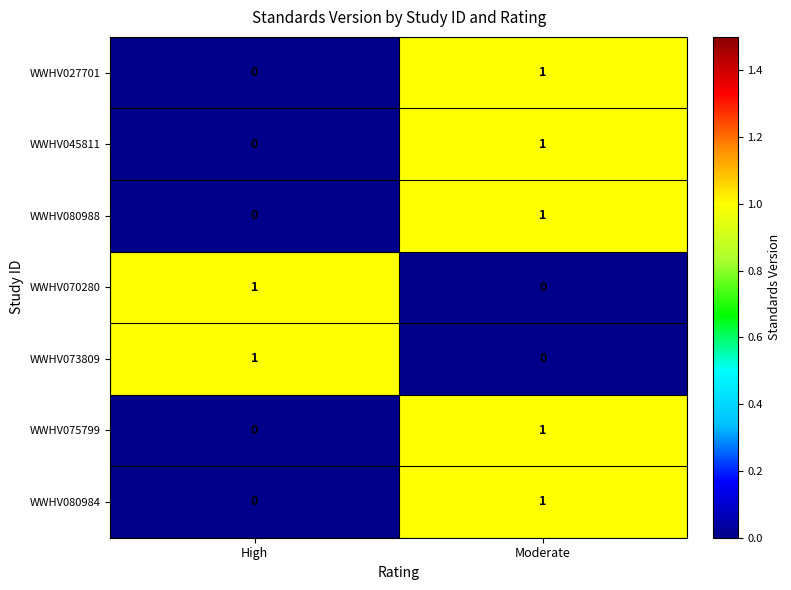

What is the difference between the highest and lowest values at Moderate?

1